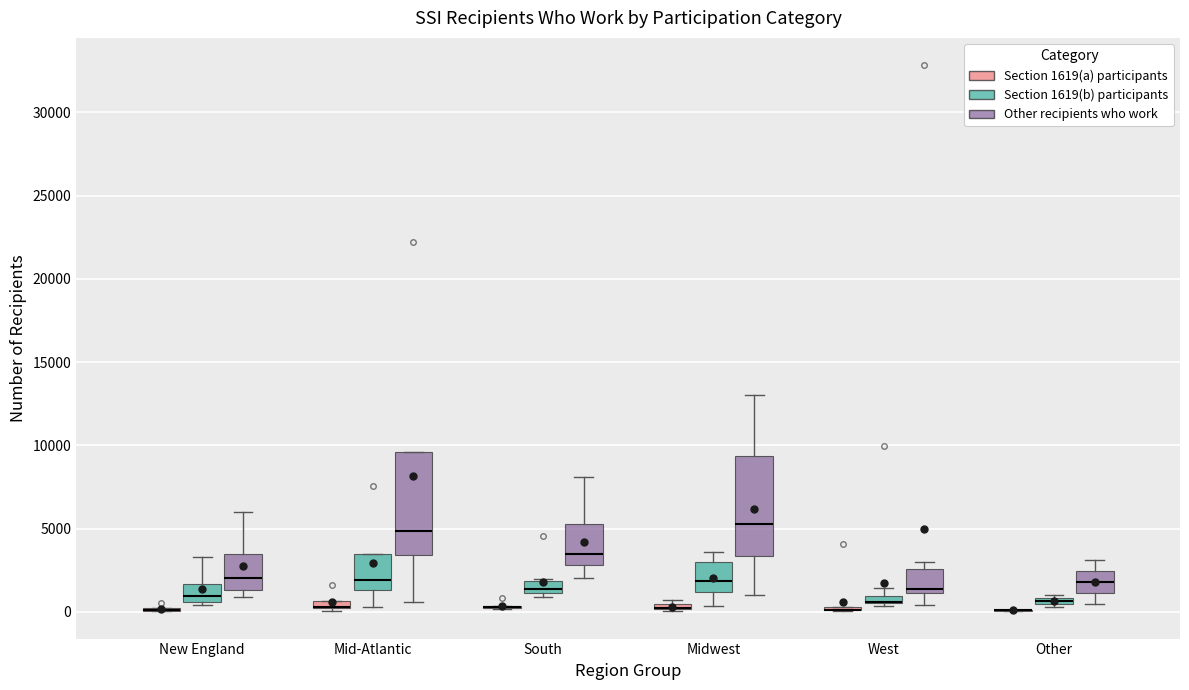

Where is the upper edge of the box for Other (Section 1619(b) participants) on the y-axis? The values are not printed on the chart, so give them approximately, as read against the axis.

1000